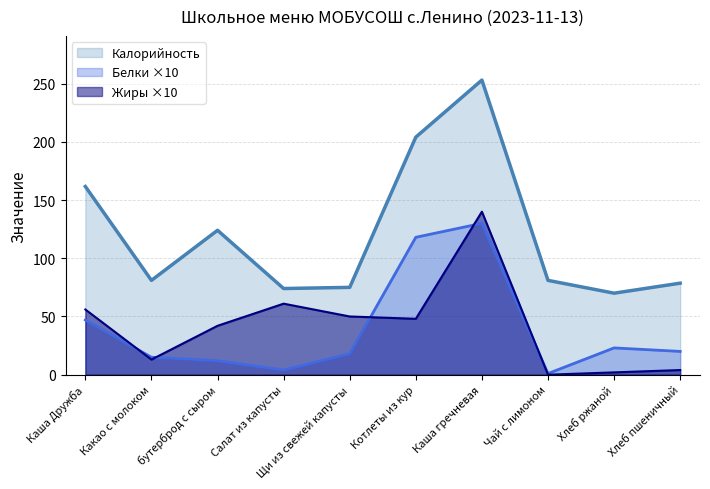

What are all the series names shown in the legend?

Калорийность, Белки ×10, Жиры ×10